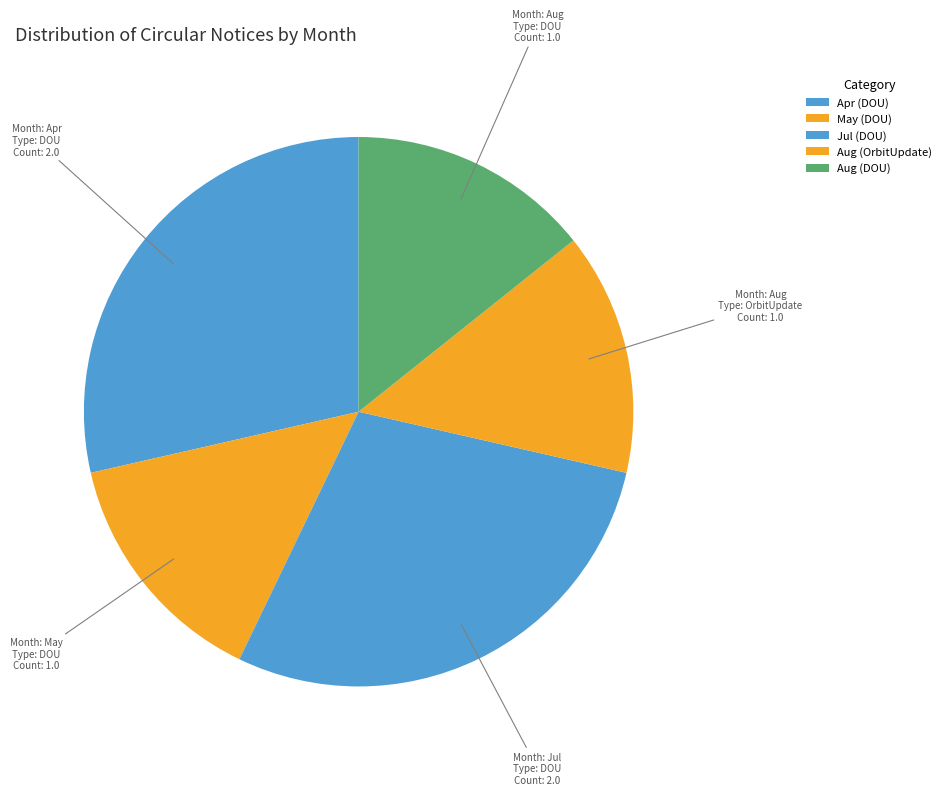

To the nearest percent, what percentage of the pie is Aug (DOU)?

14%